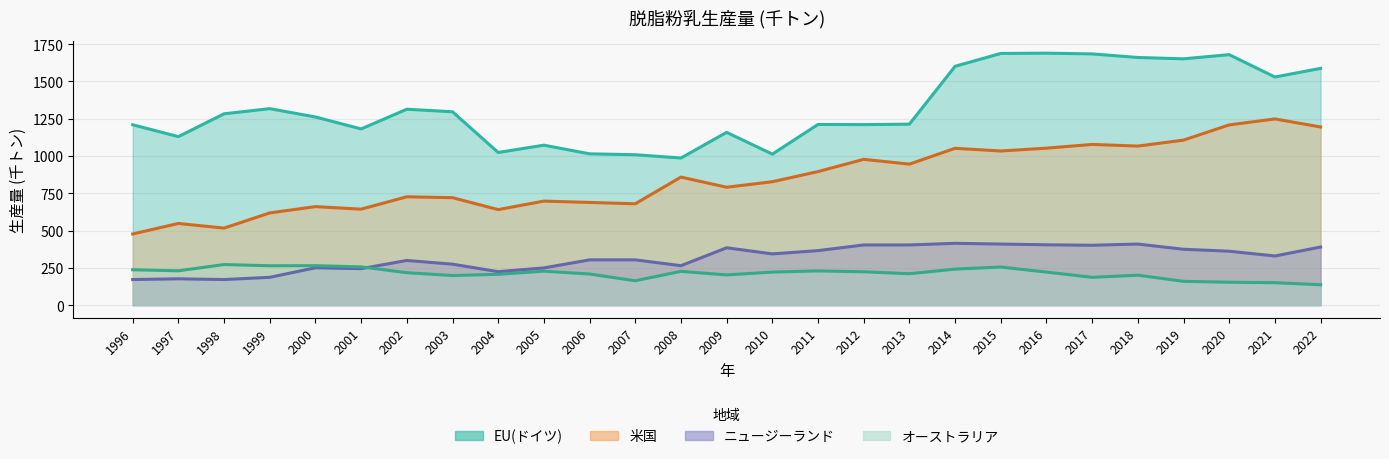

Between 2008 and 2014, which series saw the biggest shift?

EU(ドイツ)